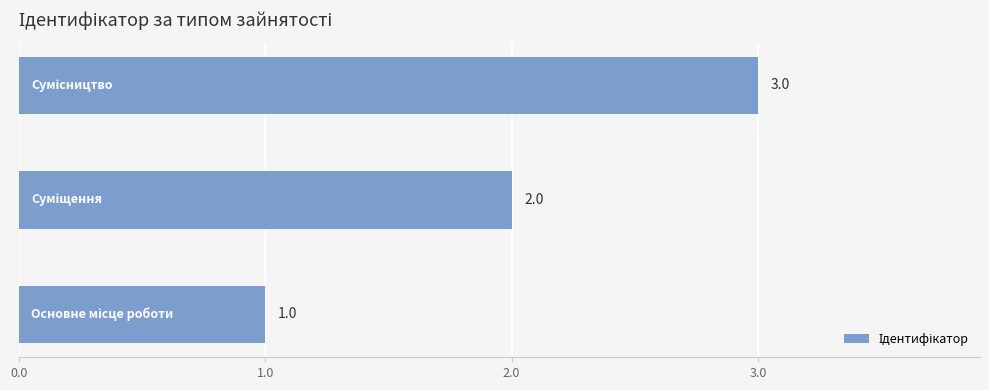

What is the minimum value shown in the chart?

1